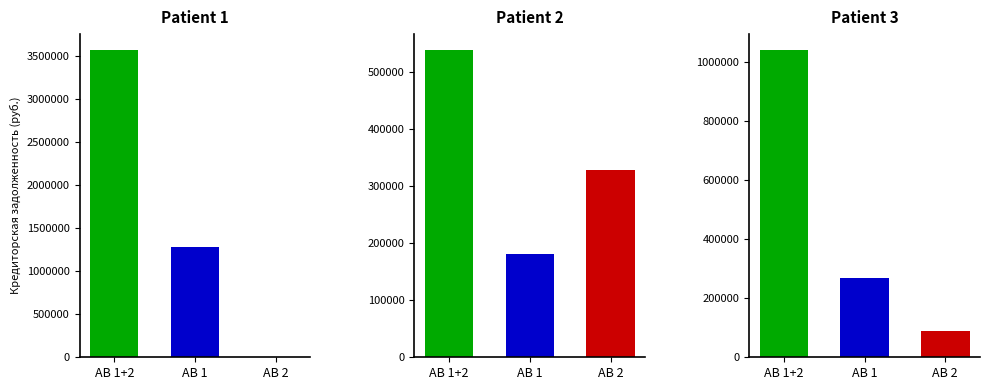

Rank the series by their average value, from highest to lowest.

AB 1+2, AB 1, AB 2